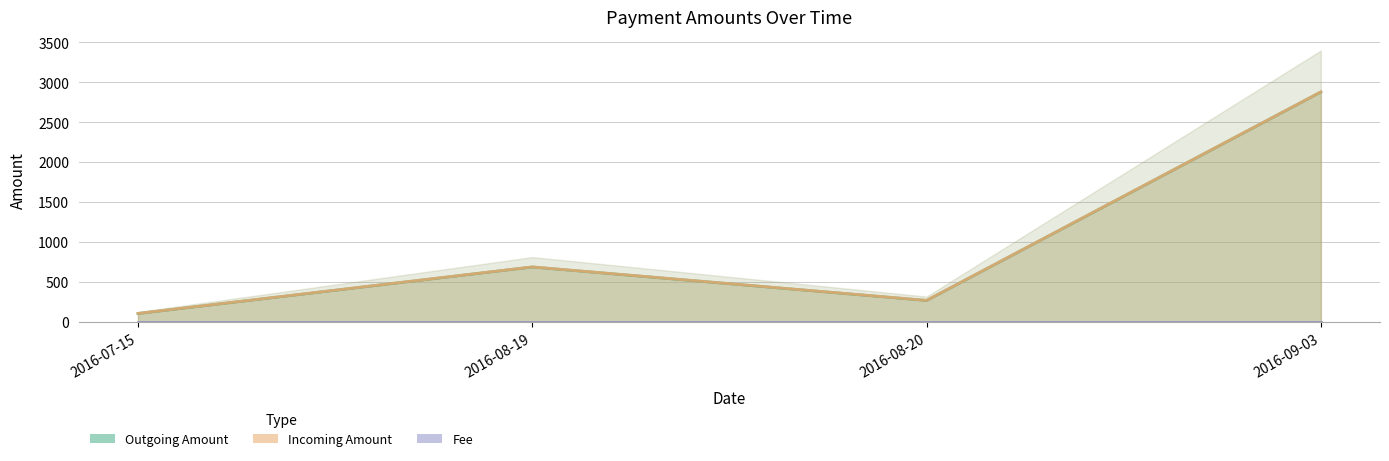

Read the Incoming Amount value at 2016-08-20.

267.4